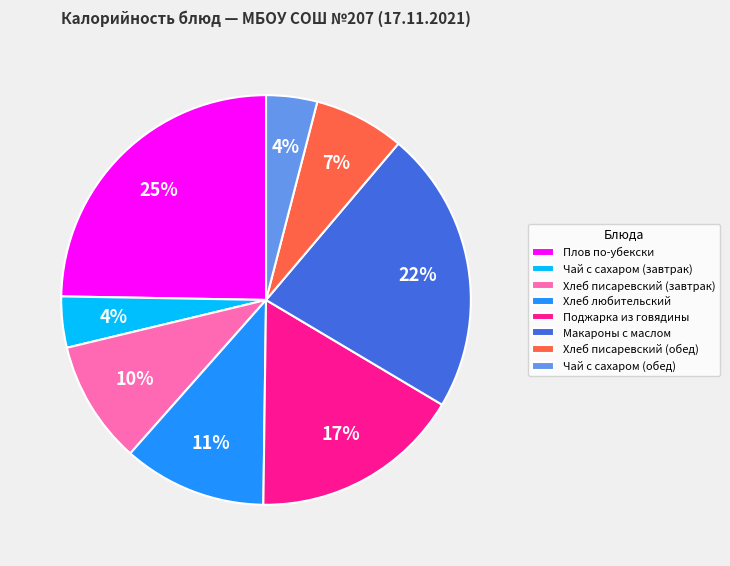

Approximately how many times larger is the value at Чай с сахаром (завтрак) compared to Хлеб писаревский (завтрак)?

0.4